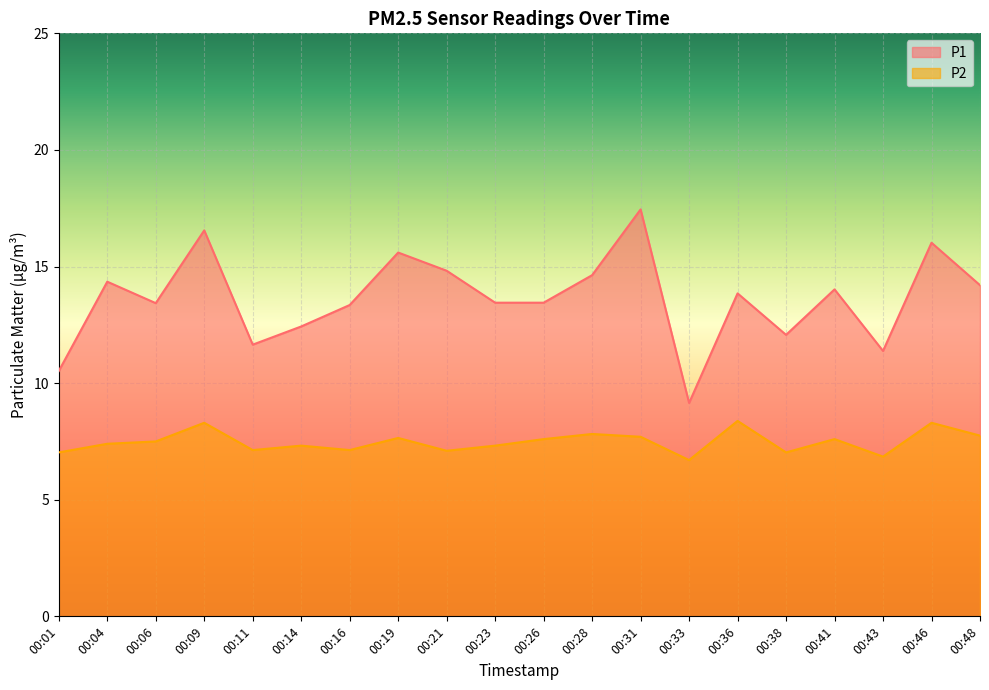

Reading left to right, what are all the values shown in this chart?

P1: 00:01=10.5	00:04=14.3	00:06=13.4	00:09=16.6	00:11=11.7	00:14=12.4	00:16=13.3	00:19=15.6	00:21=14.8	00:23=13.4	00:26=13.4	00:28=14.6	00:31=17.4	00:33=9.2	00:36=13.8	00:38=12.1	00:41=14.0	00:43=11.4	00:46=16.0	00:48=14.2
P2: 00:01=7.0	00:04=7.4	00:06=7.5	00:09=8.3	00:11=7.1	00:14=7.3	00:16=7.1	00:19=7.7	00:21=7.1	00:23=7.3	00:26=7.6	00:28=7.8	00:31=7.7	00:33=6.7	00:36=8.4	00:38=7.0	00:41=7.6	00:43=6.8	00:46=8.3	00:48=7.8